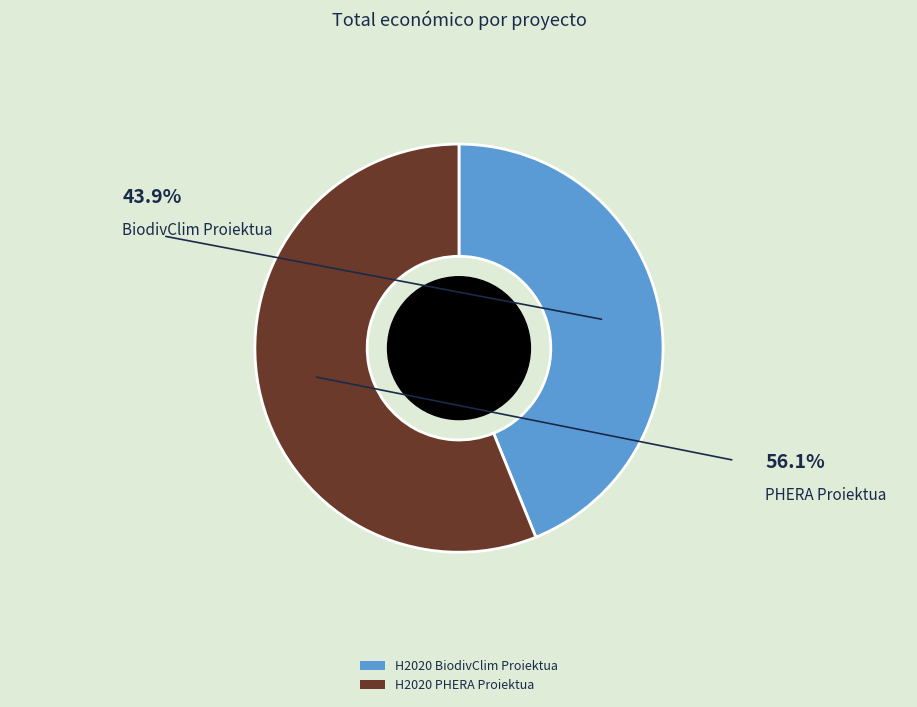

Combined, do H2020 PHERA Proiektua and H2020 BiodivClim Proiektua account for over 50%?

Yes